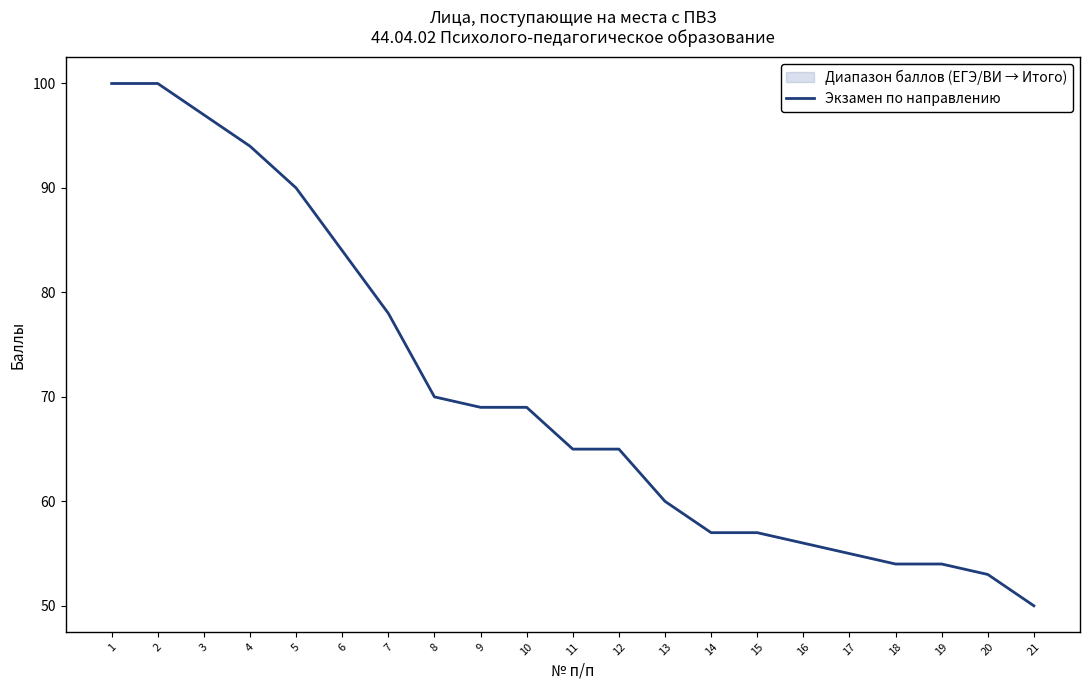

Between 5 and 21, which is larger?

5